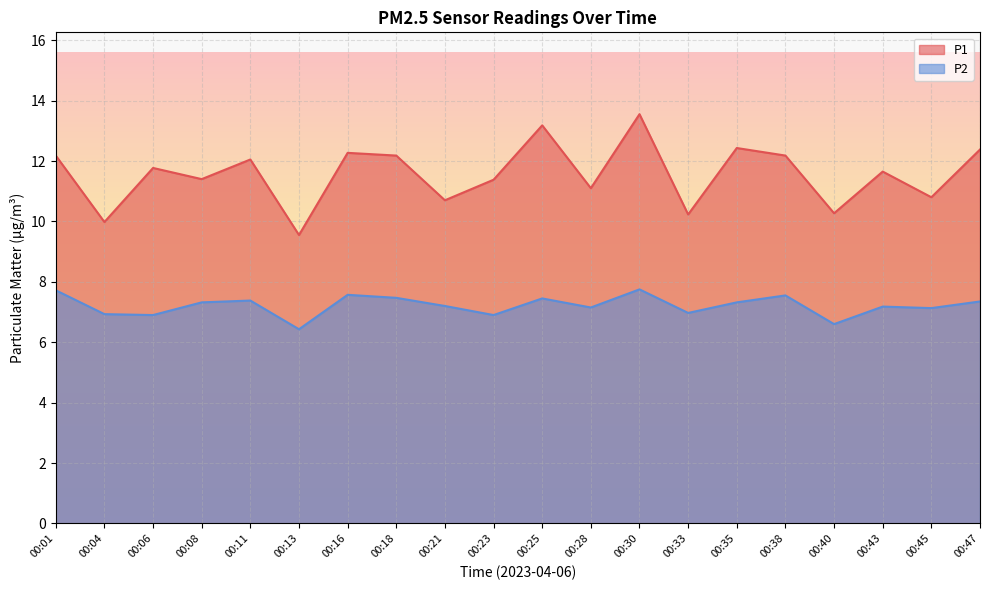

How many distinct data groups are displayed?

2